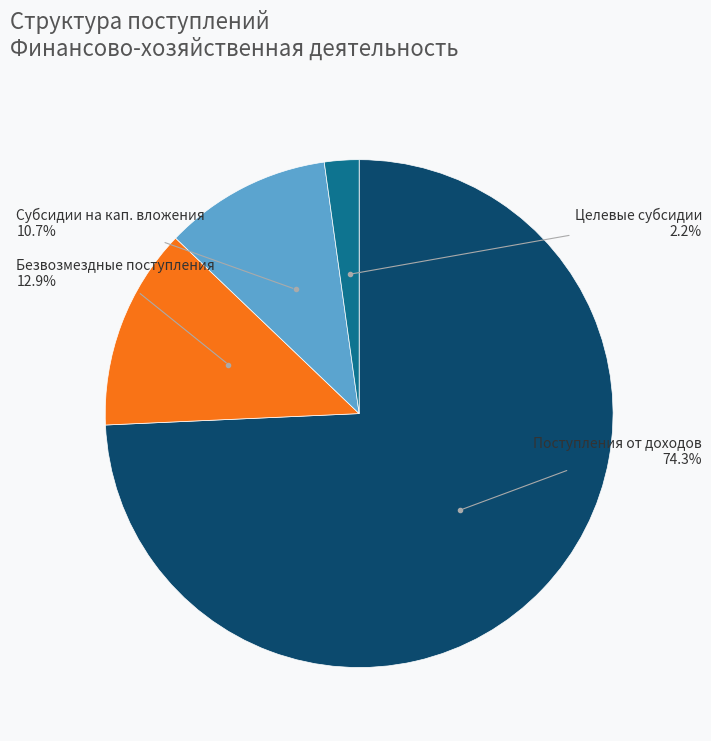

Is there any slice that represents more than half of the pie?

Yes